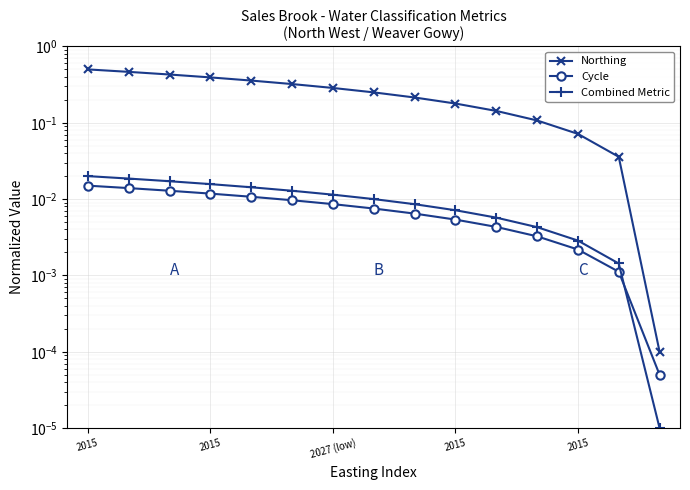

At how many categories does at least one series exceed 0?

15